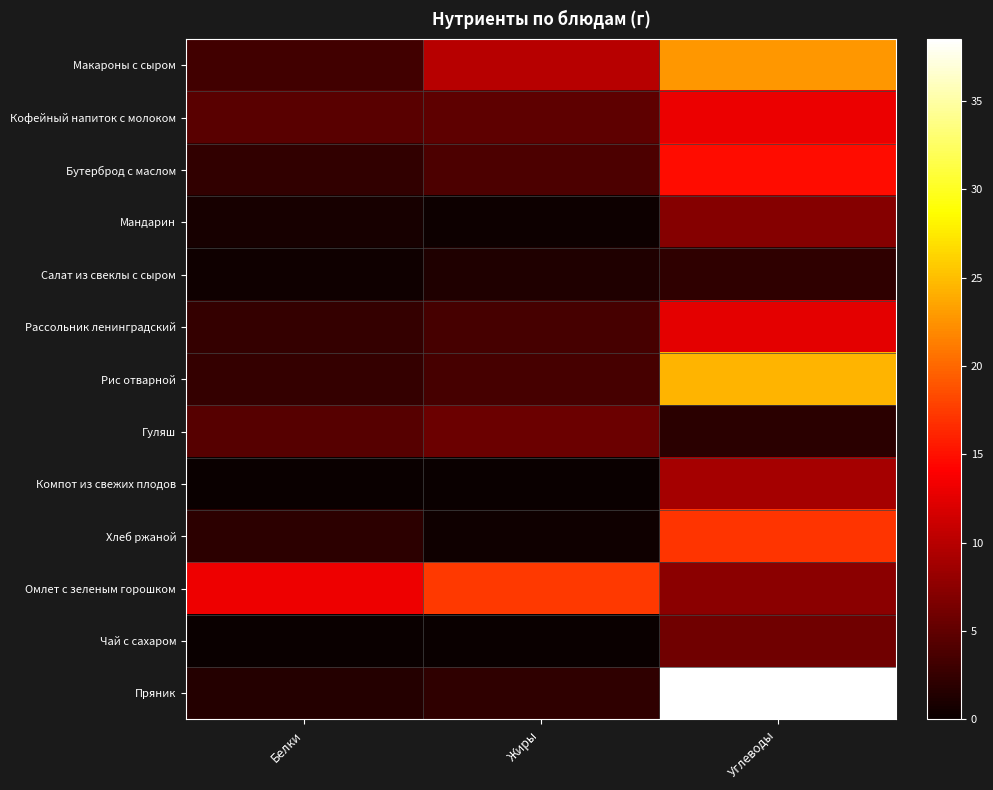

What is the difference between the highest and lowest values at Углеводы?

36.6